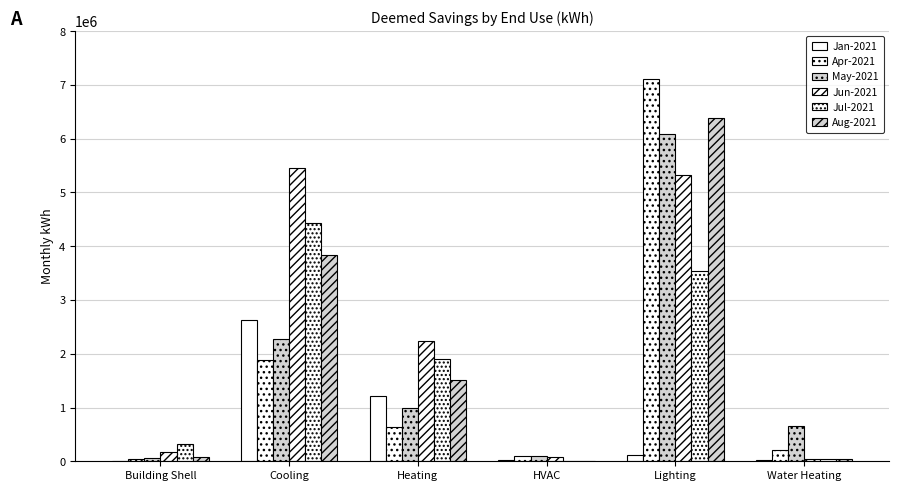

Is the value of Aug-2021 at Building Shell greater than the value of Jan-2021 at Cooling?

No